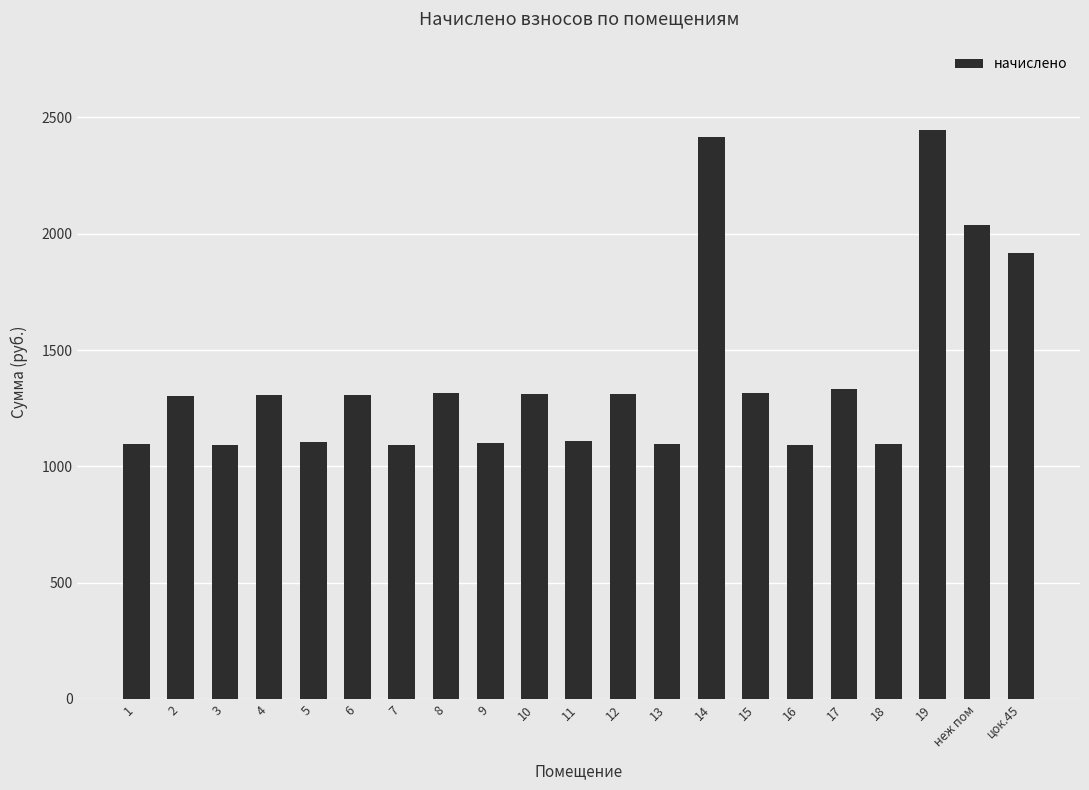

What is the minimum value shown in the chart?

1090.7